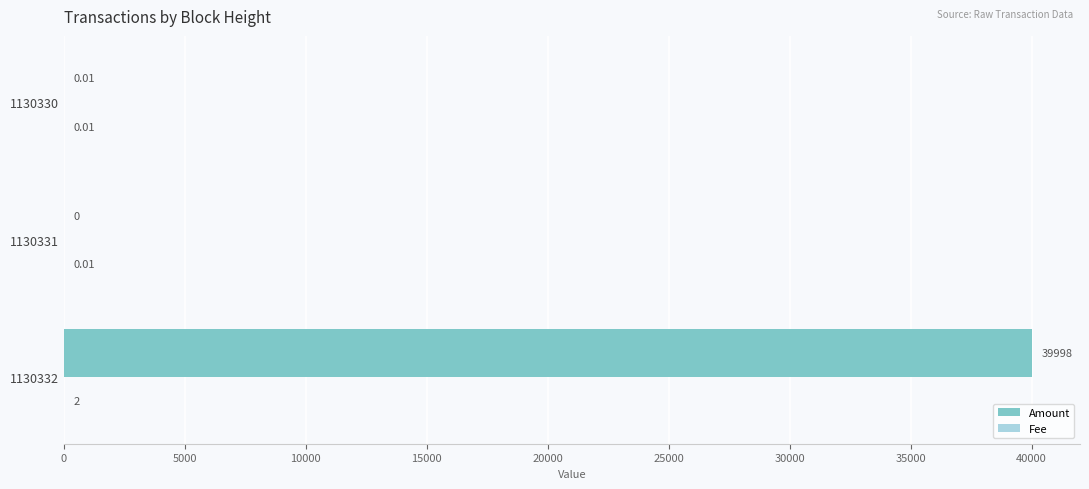

Which series has the largest total across all categories?

Amount